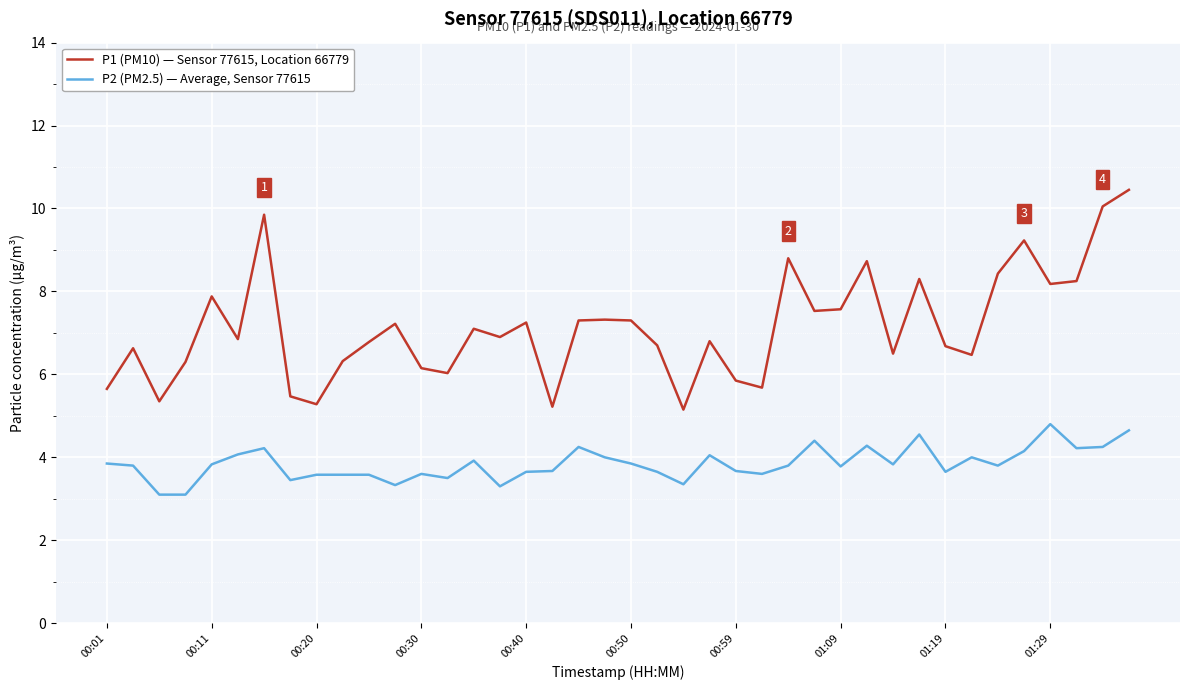

List the series in order of their peak value, highest first.

P1 (PM10) — Sensor 77615, Location 66779, P2 (PM2.5) — Average, Sensor 77615